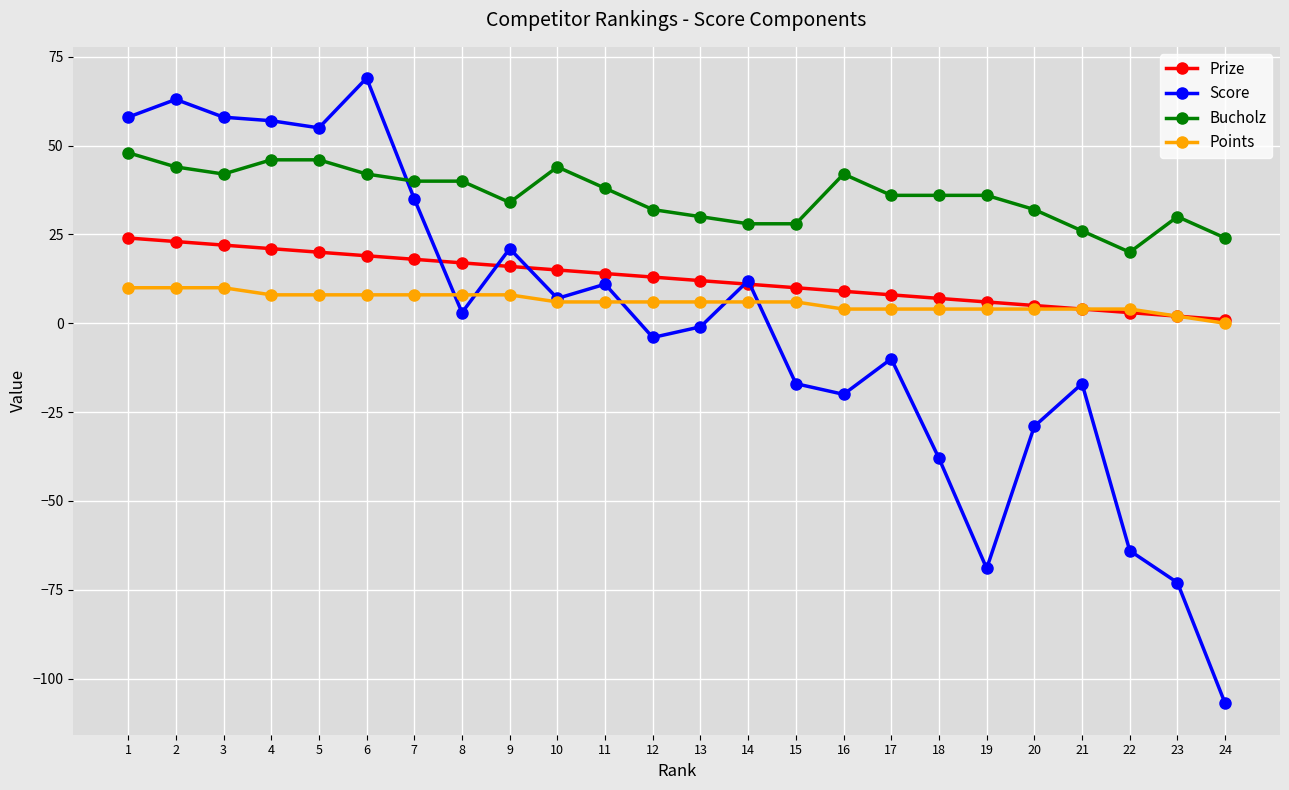

True or false: Bucholz has more than 1 interior local peaks.

True